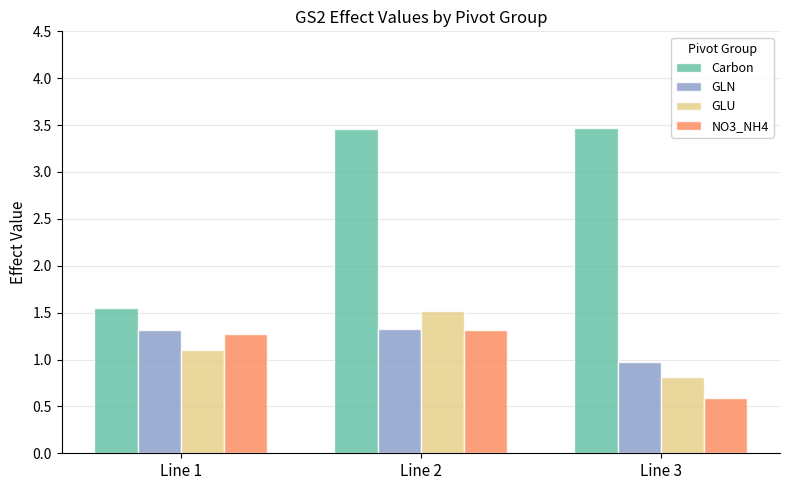

At Line 1, list the series in order from largest to smallest.

Carbon, GLN, NO3_NH4, GLU